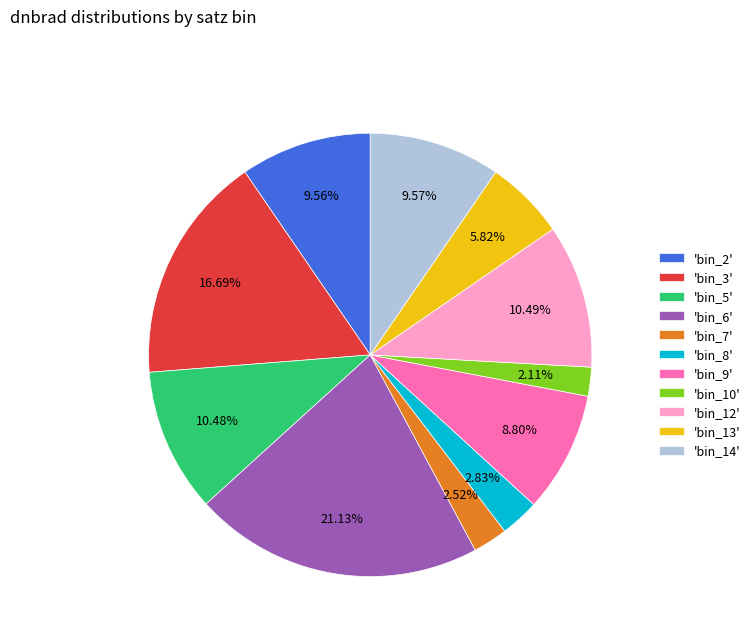

How many segments does this pie chart have?

11